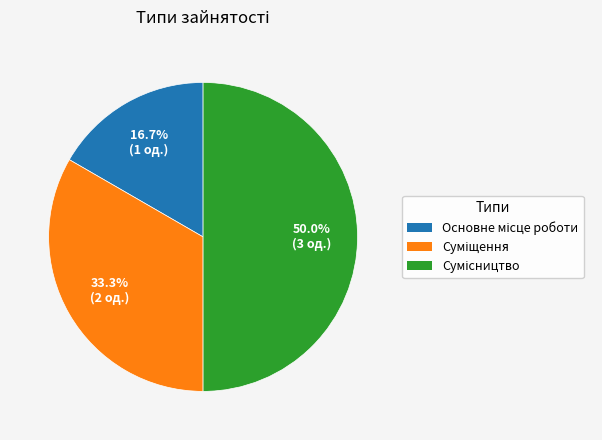

To the nearest percent, what is the average slice percentage?

33%